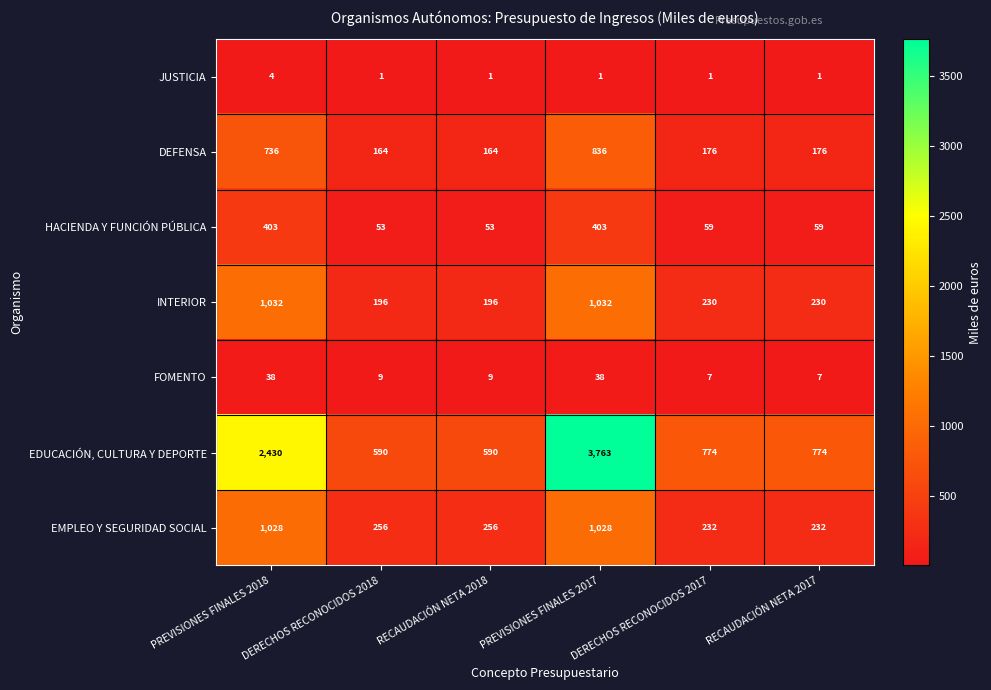

At which category is the sum across all series the highest?

PREVISIONES FINALES 2017